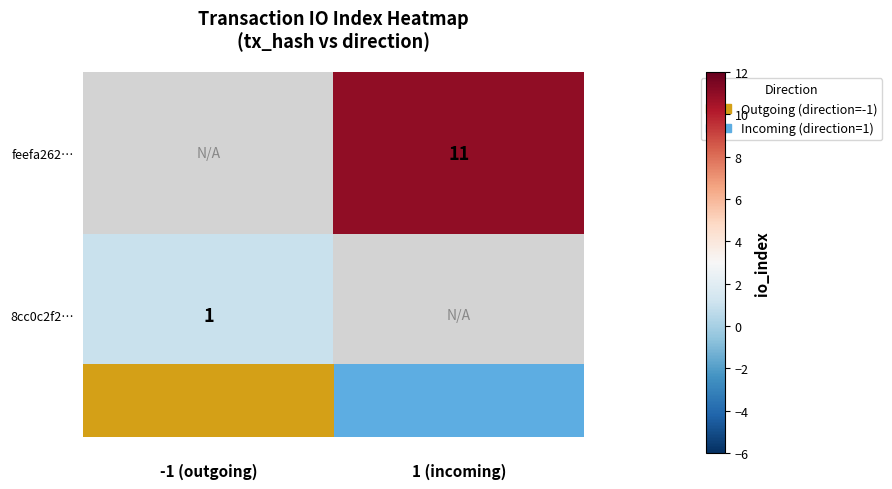

The value of 8cc0c2f2… at -1 (outgoing) is 1. True or false?

True